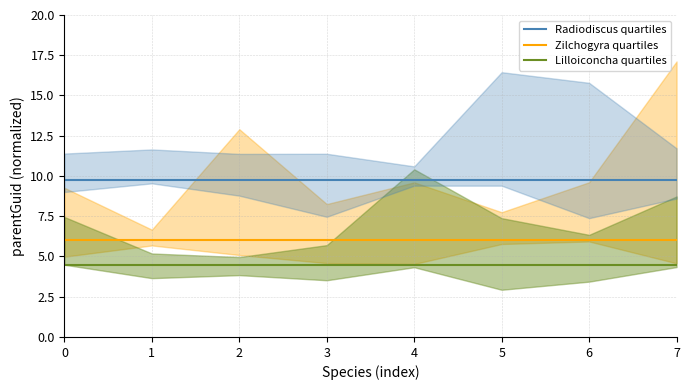

Which series has the largest range (max minus min)?

Radiodiscus quartiles